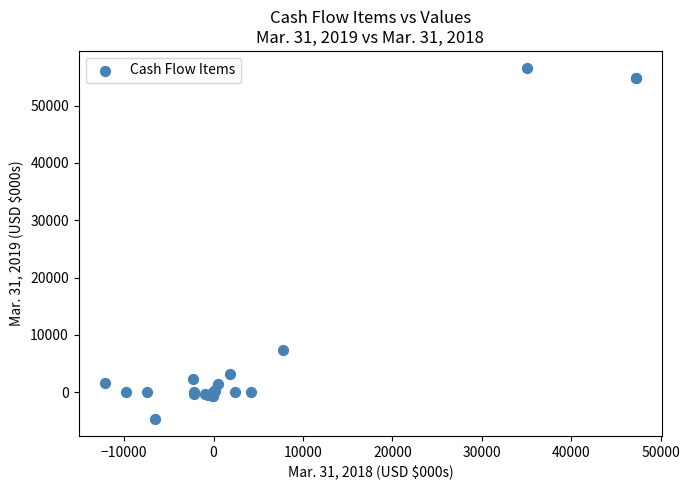

What Y value in the scatter plot is closest to 25955?

7414